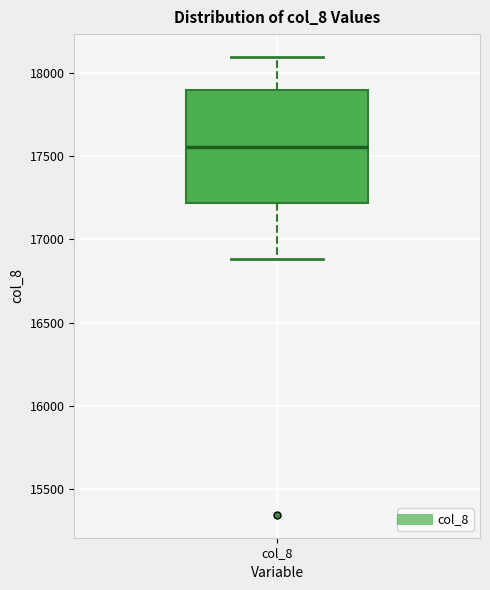

Read this box plot against the y-axis: the position of the median line, the range covered by the box, and the ends of both whiskers. The values are not printed on the chart, so give them approximately, as read against the axis.

median 17550, box 17200 to 17900, whiskers 16900 to 18100